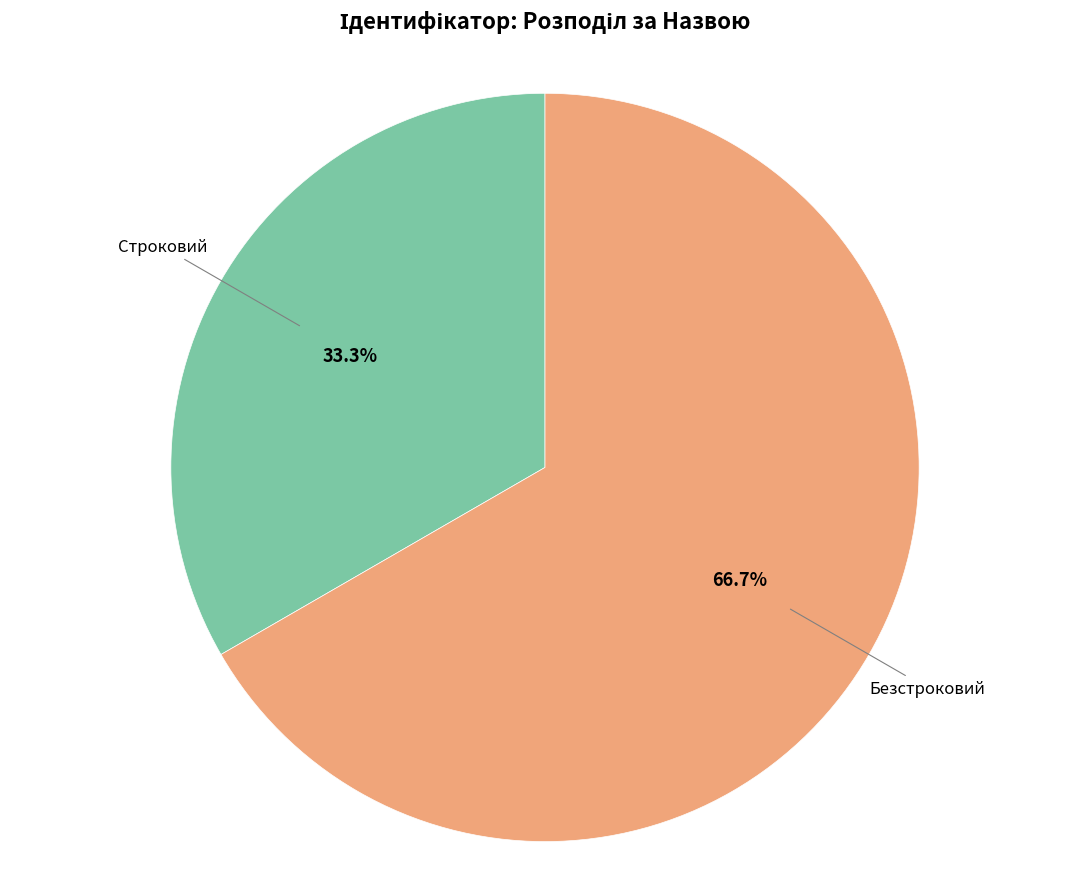

Count the number of slices in the pie.

2